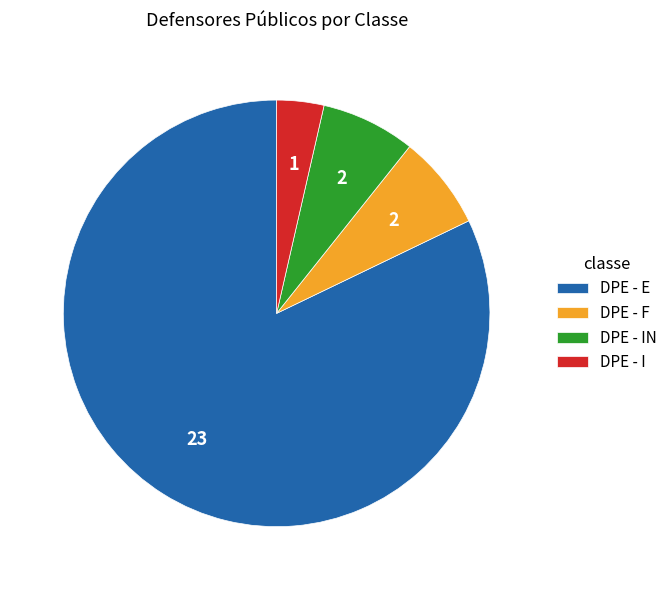

Is the sum of DPE - I and DPE - F greater than half?

No